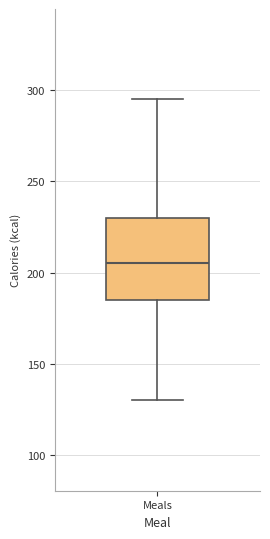

Where is the upper edge of the box for Meals on the y-axis? The values are not printed on the chart, so give them approximately, as read against the axis.

230